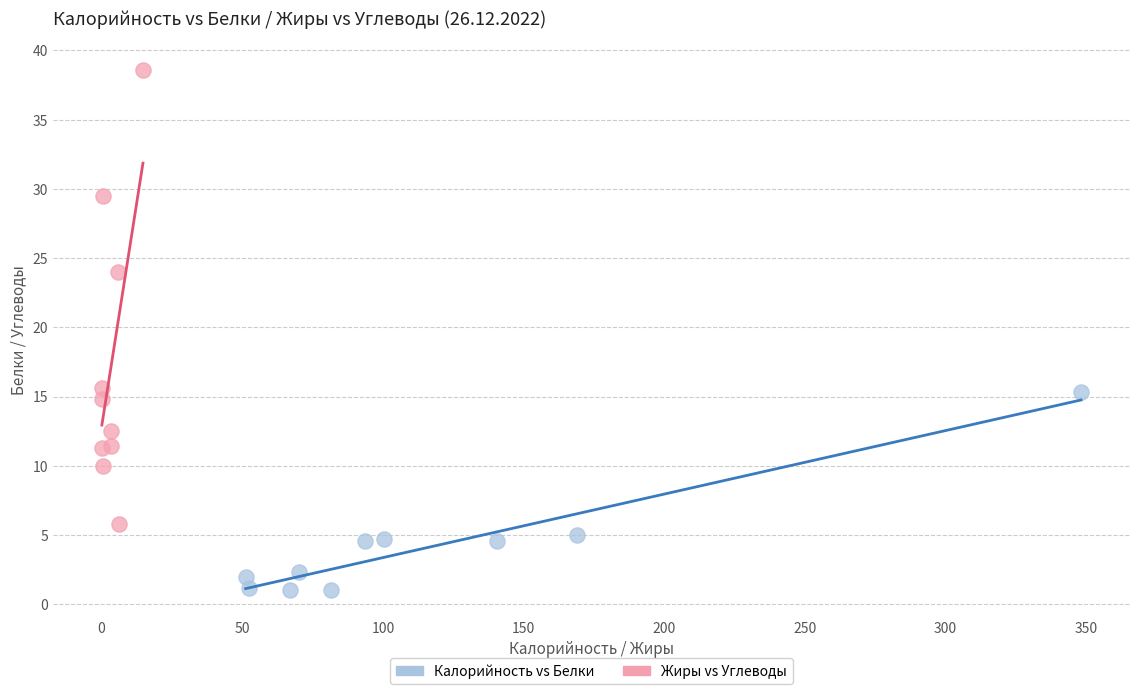

Which series reaches the maximum Y coordinate?

Жиры vs Углеводы